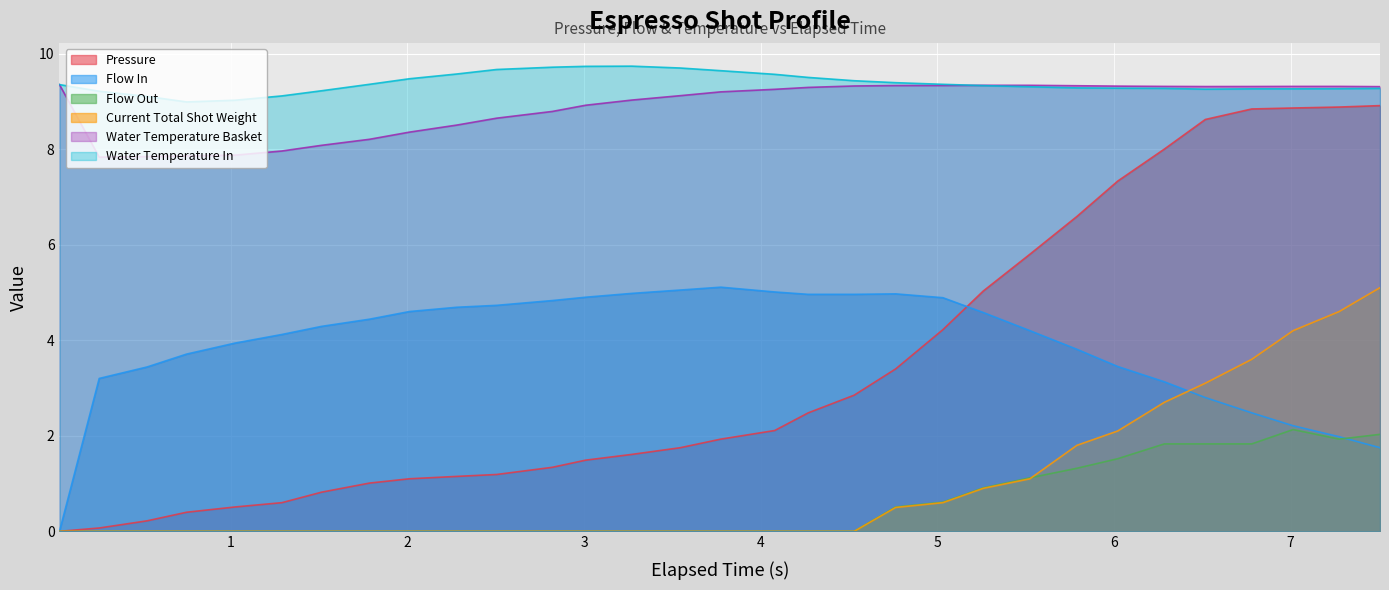

True or false: Water Temperature Basket and Flow In intersect in this chart.

False